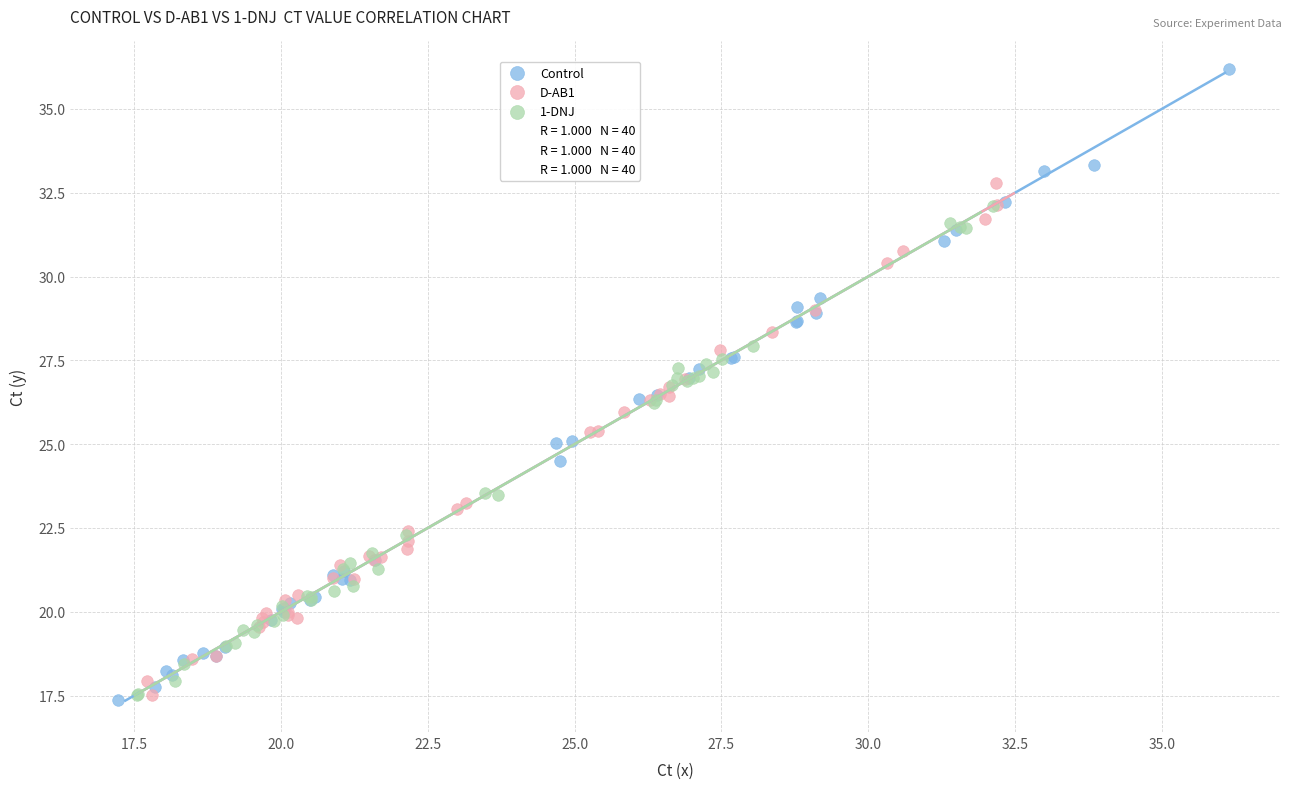

Which series contains the highest Y value?

Control